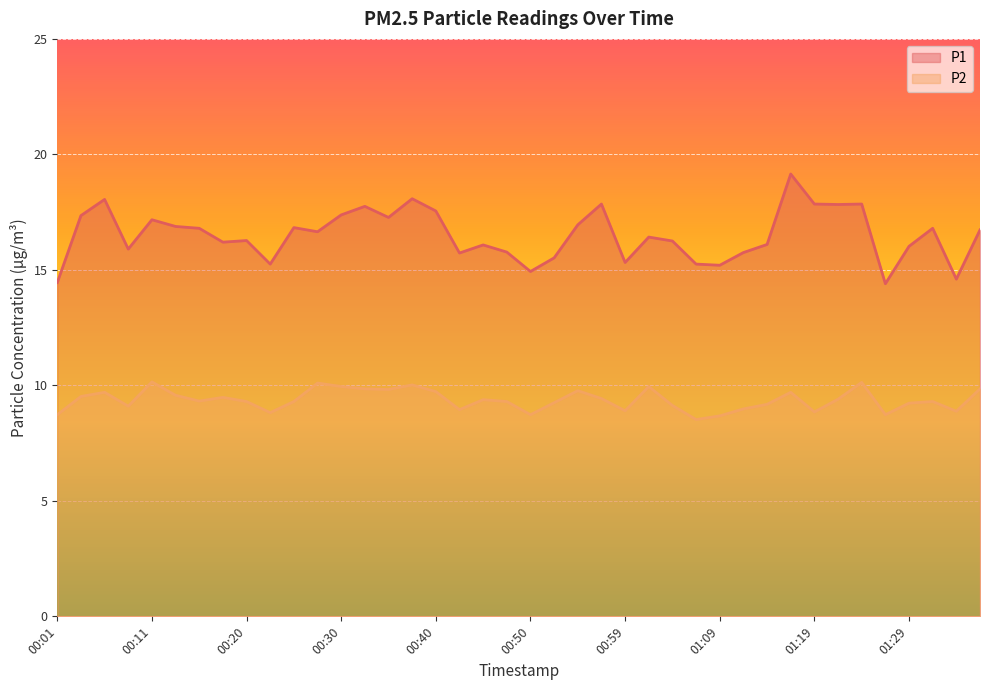

True or false: P2 and P1 intersect in this chart.

False